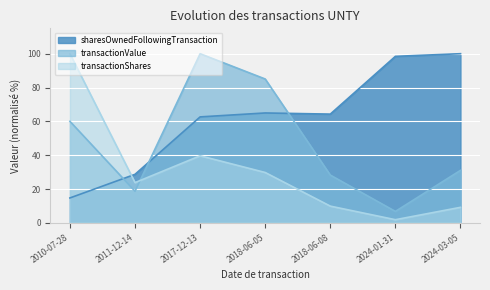

Reading left to right, extract all data points from this chart.

transactionShares: 2010-07-28=100.0	2011-12-14=23.8	2017-12-13=39.6	2018-06-05=29.8	2018-06-08=9.9	2024-01-31=1.9	2024-03-05=9.2
transactionValue: 2010-07-28=60.0	2011-12-14=18.7	2017-12-13=100.0	2018-06-05=85.0	2018-06-08=28.2	2024-01-31=6.8	2024-03-05=31.0
sharesOwnedFollowingTransaction: 2010-07-28=14.7	2011-12-14=28.7	2017-12-13=62.6	2018-06-05=65.0	2018-06-08=64.3	2024-01-31=98.4	2024-03-05=100.0